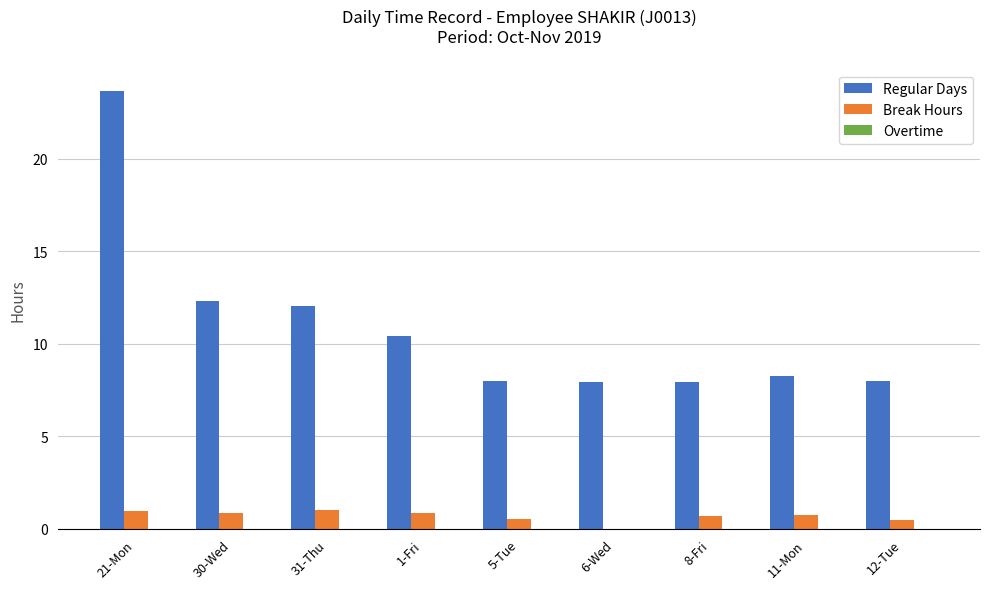

Which series changed the most between 21-Mon and 12-Tue?

Regular Days